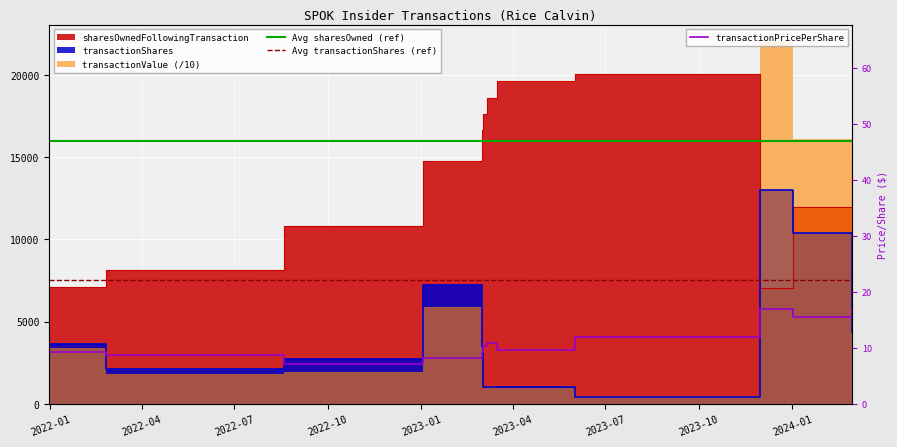

What position from the left is 2024-02-29?

12